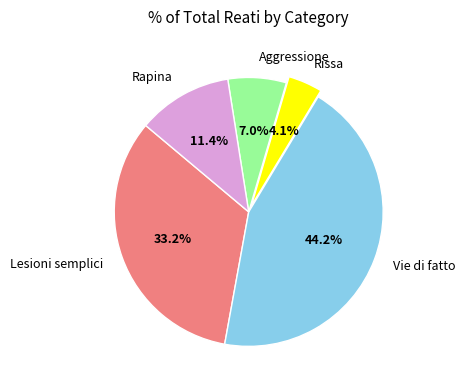

To the nearest percent, what portion does Aggressione represent?

7%